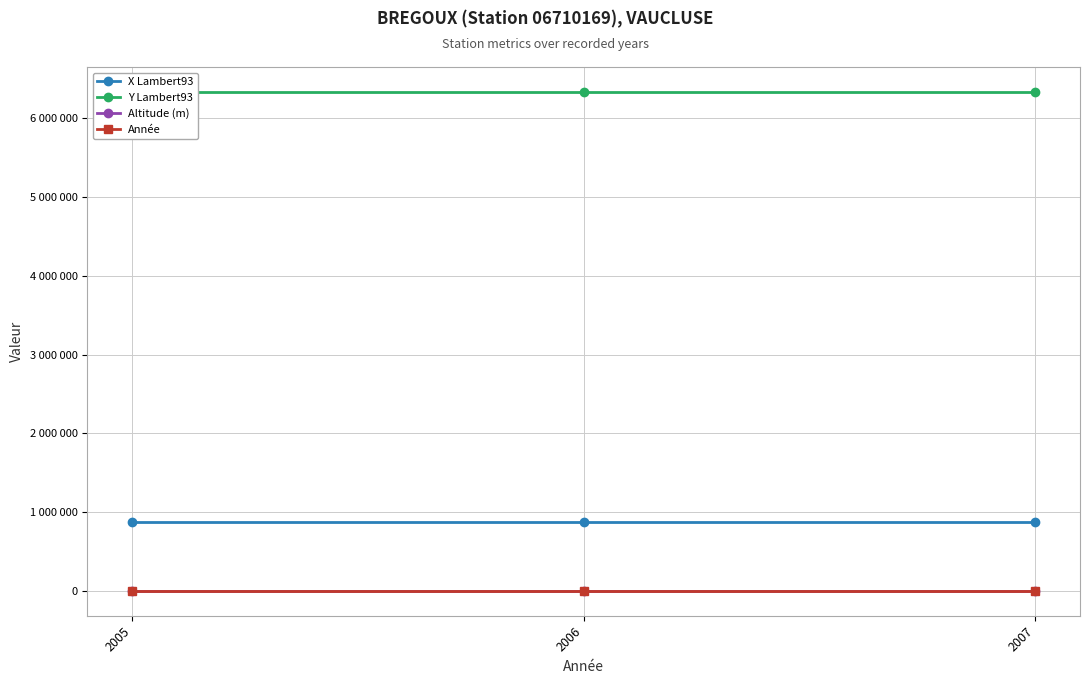

Is the value of Altitude (m) at 2007 greater than the value of Y Lambert93 at 2007?

No